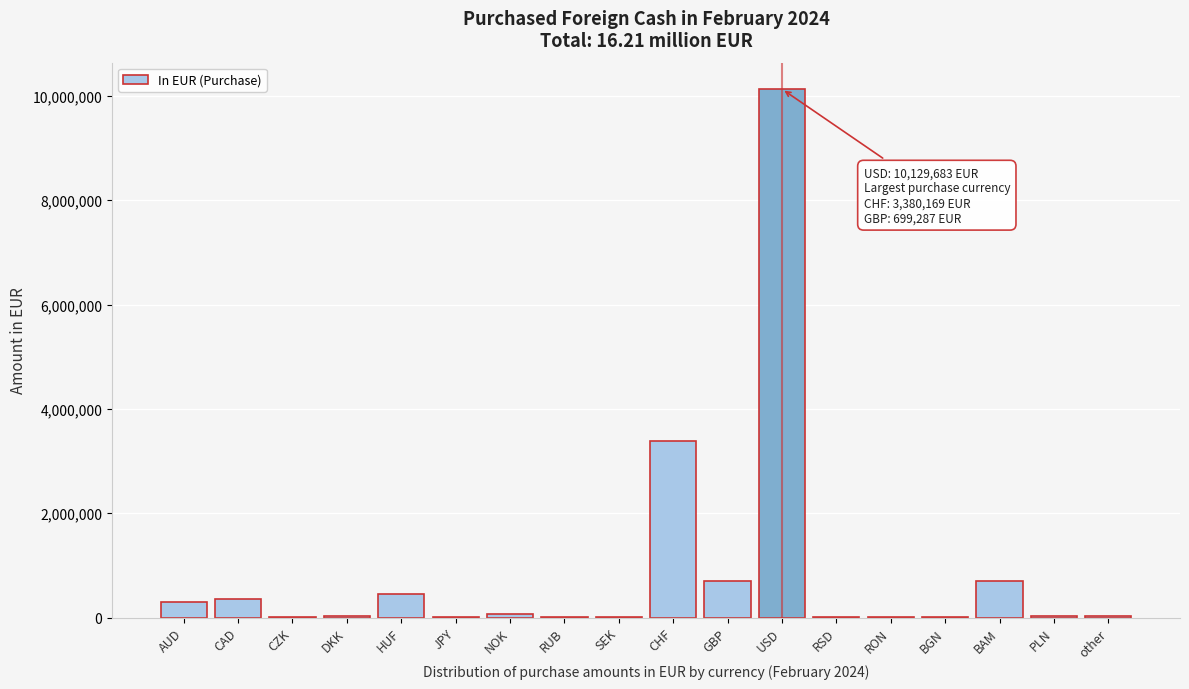

Where is the data nearest to the value 5065065?

CHF